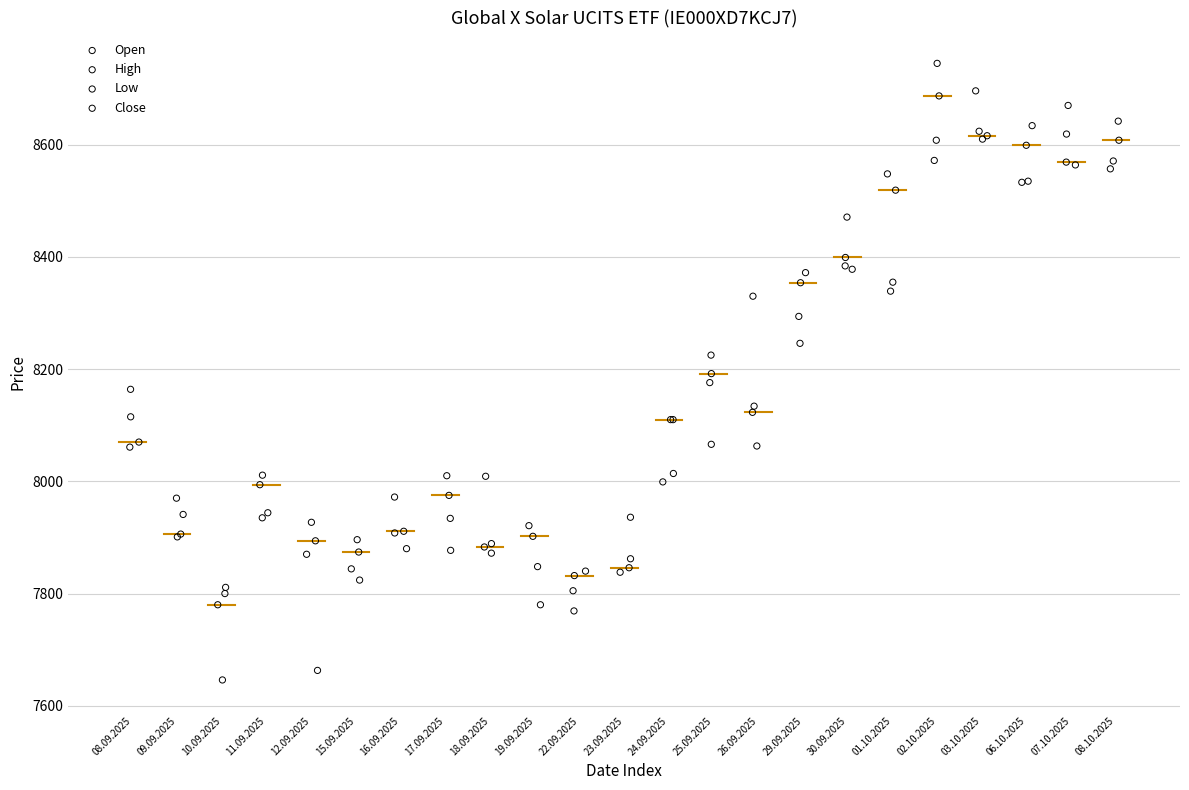

Which series reaches the maximum Y coordinate?

High